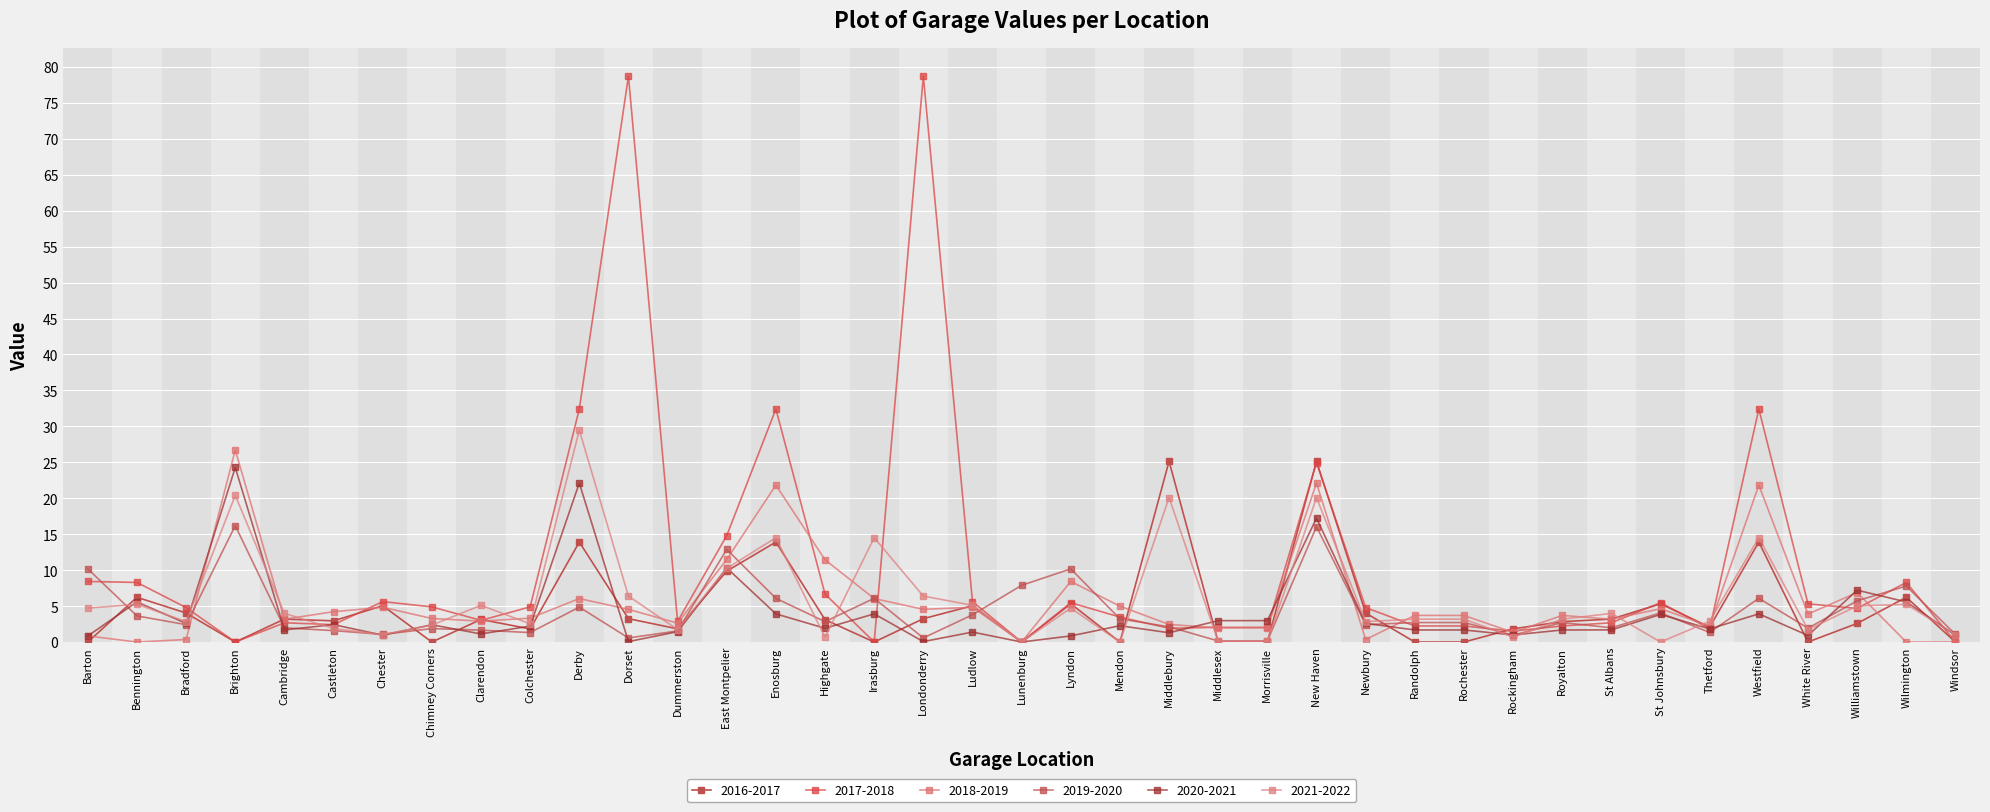

Is it true that 2020-2021 equals 1.7 at Randolph?

True